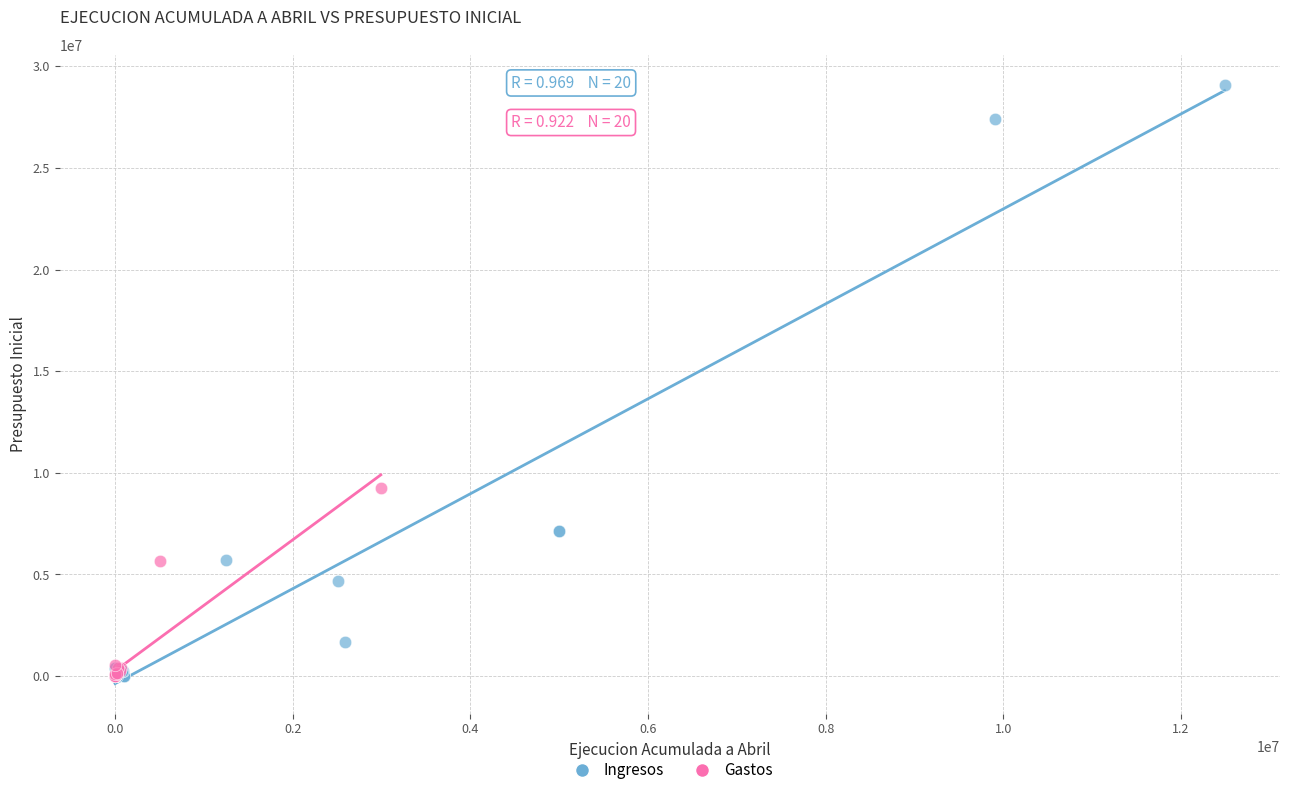

Which series reaches the maximum Y coordinate?

Ingresos